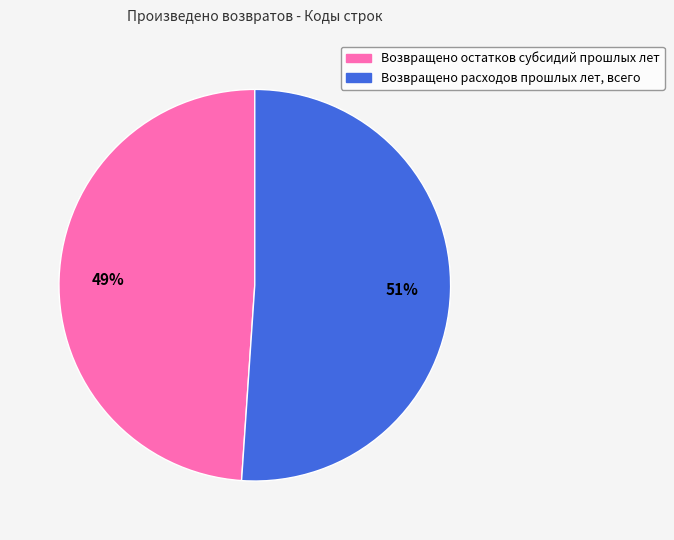

How many segments does this pie chart have?

2